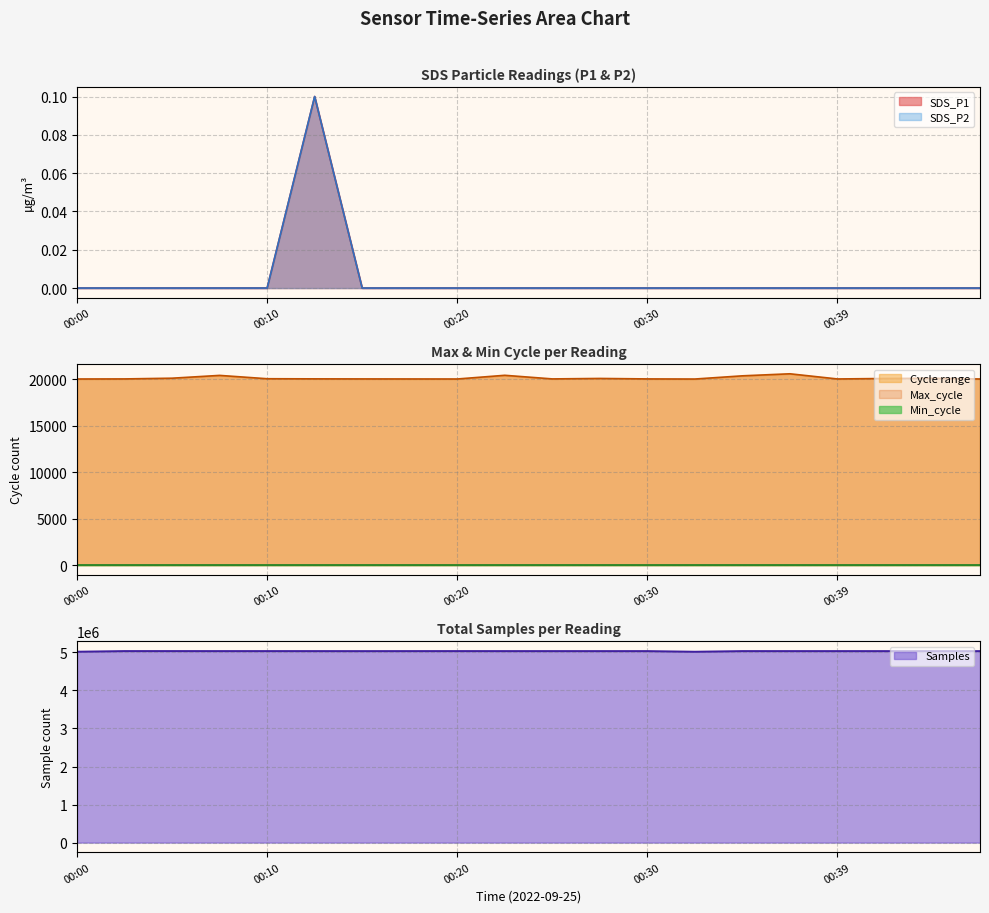

Rank the categories by SDS_P1 value from highest to lowest.

00:12, 00:00, 00:03, 00:05, 00:08, 00:10, 00:15, 00:17, 00:20, 00:22, 00:25, 00:27, 00:30, 00:32, 00:35, 00:37, 00:39, 00:42, 00:44, 00:47